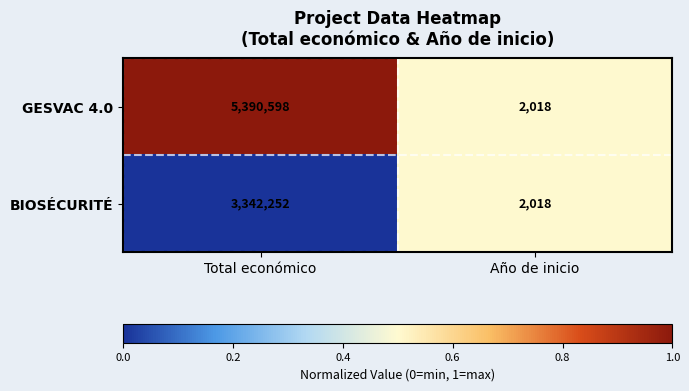

What is the sum of the BIOSÉCURITÉ values at Total económico and Año de inicio?

3344270